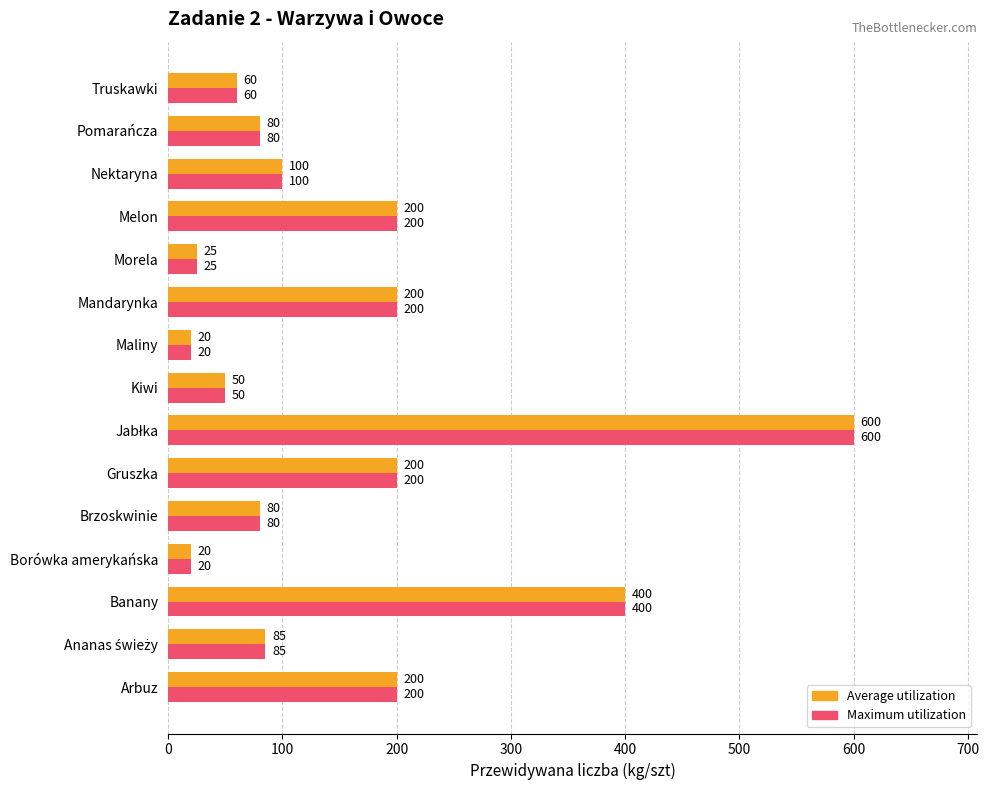

What is the average value of the Maximum utilization series?

155